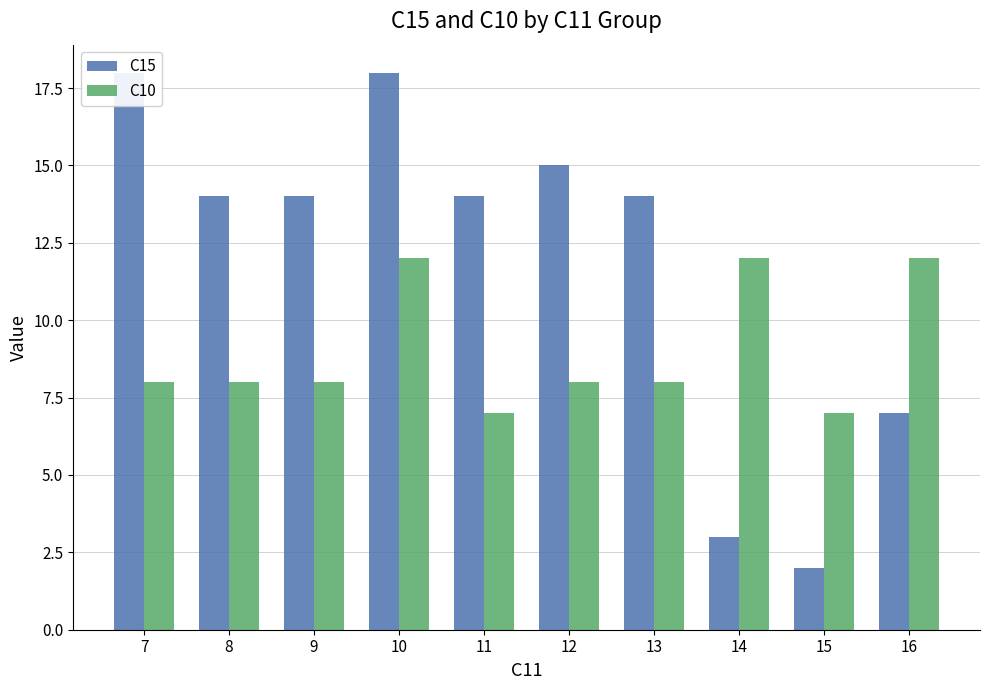

How many distinct data groups are displayed?

2